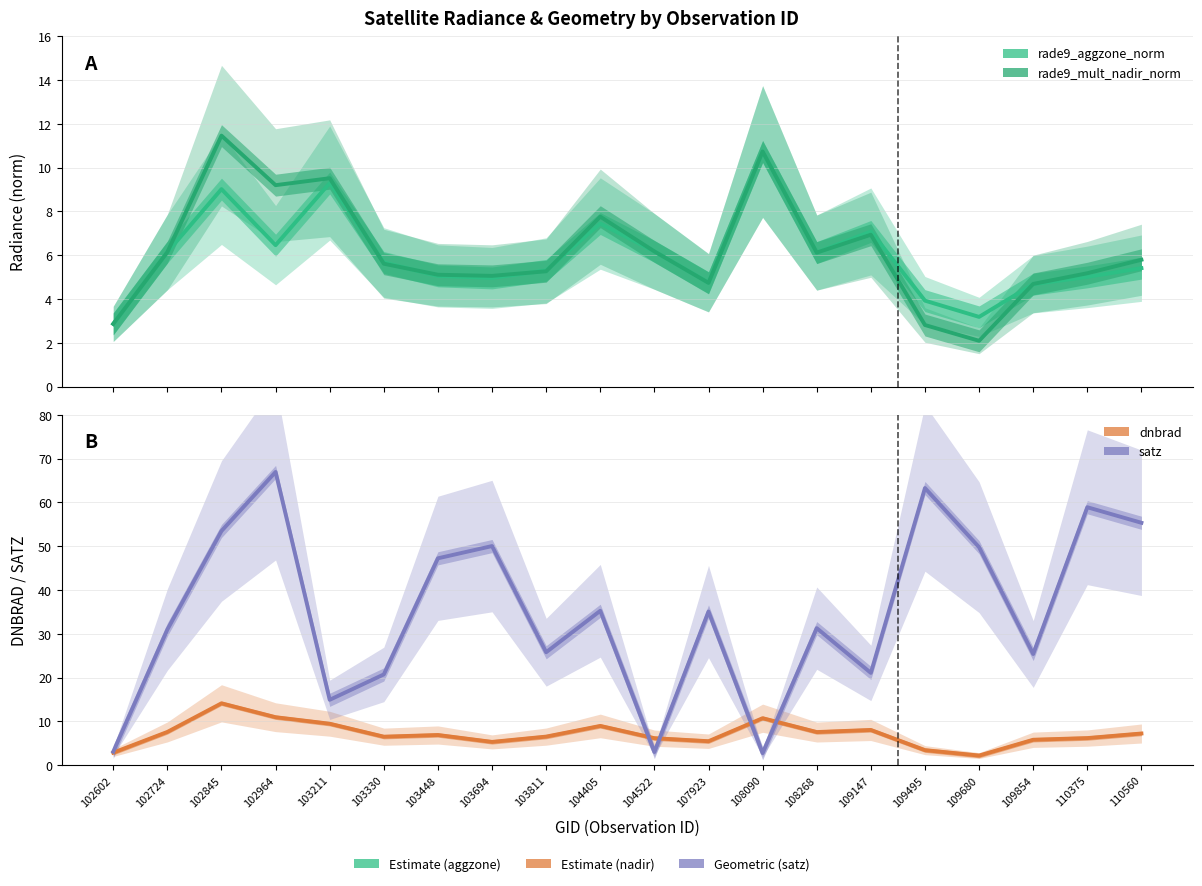

True or false: rade9_aggzone_norm has a value of 7.5 at 104405.

True